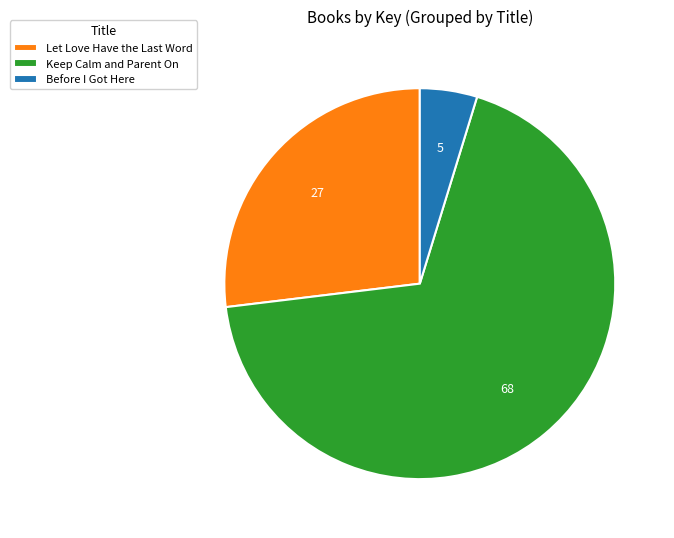

How many slices are in this pie chart?

3